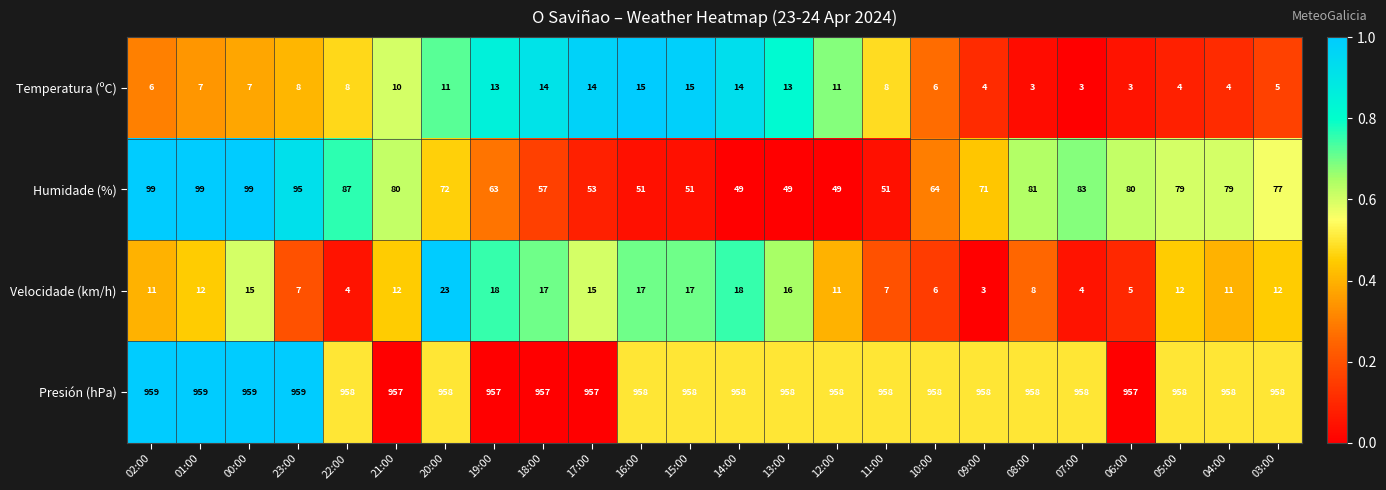

Rank the series by their maximum value, from lowest to highest.

Temperatura (ºC), Velocidade (km/h), Humidade (%), Presión (hPa)